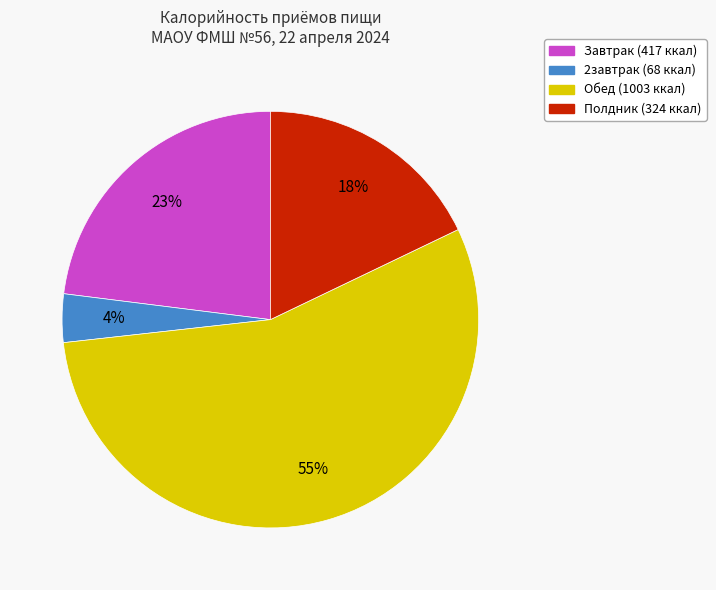

Rank the categories by value from lowest to highest.

2завтрак, Полдник, Завтрак, Обед